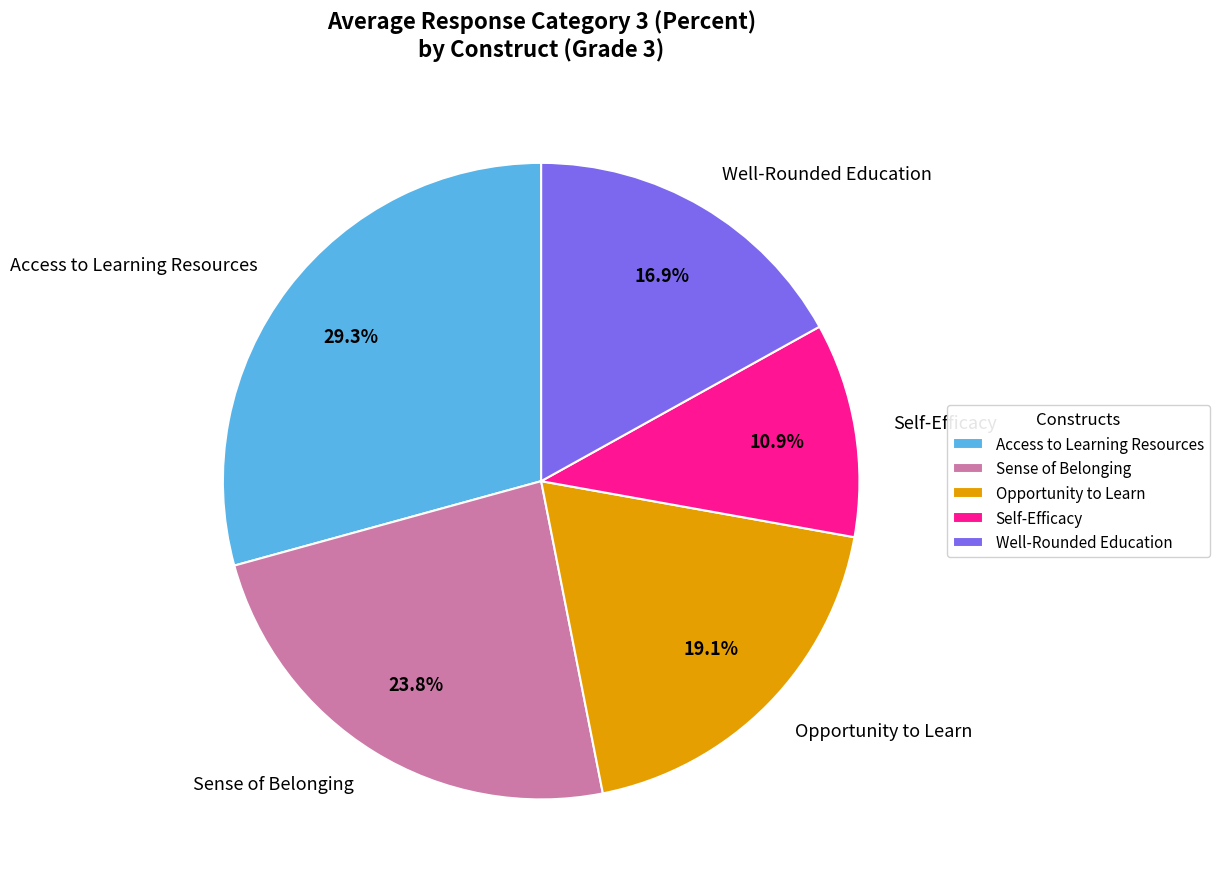

What is the largest slice in the pie chart?

Access to Learning Resources